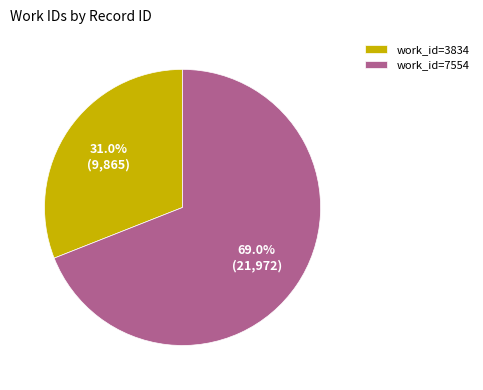

How many segments does this pie chart have?

2